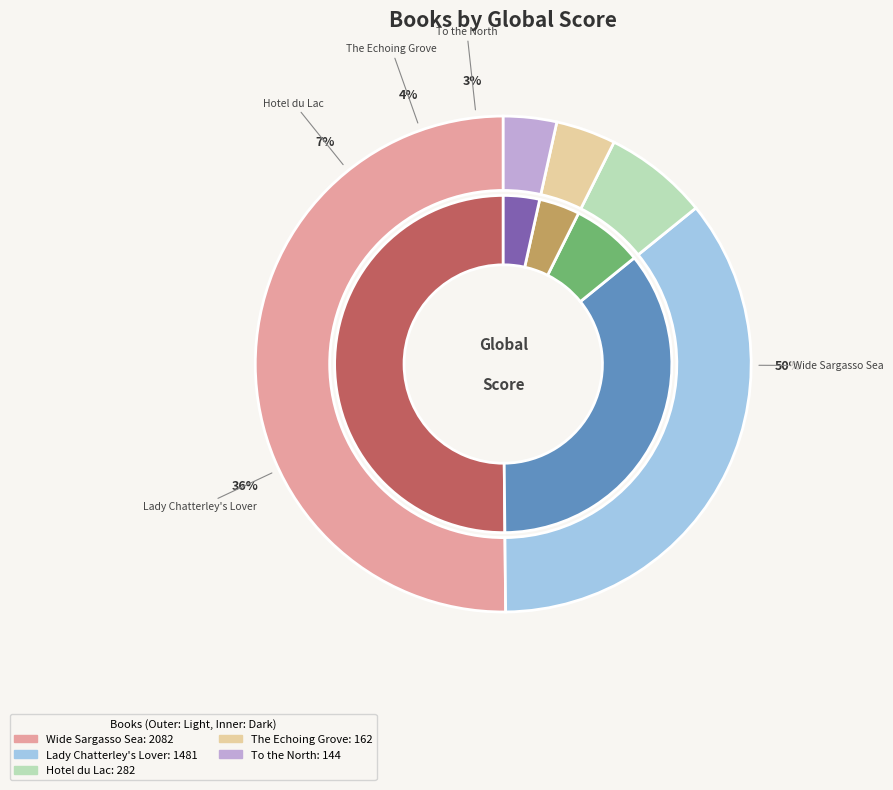

What percentage is the Wide Sargasso Sea slice, to the nearest percent?

50%